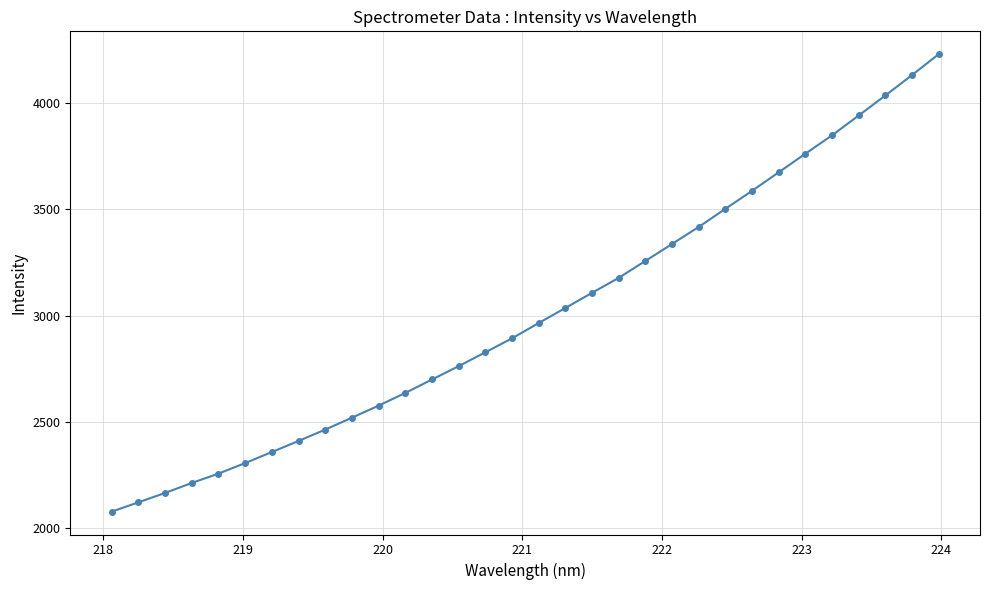

True or false: there are more than 2 points higher than both neighbors.

False